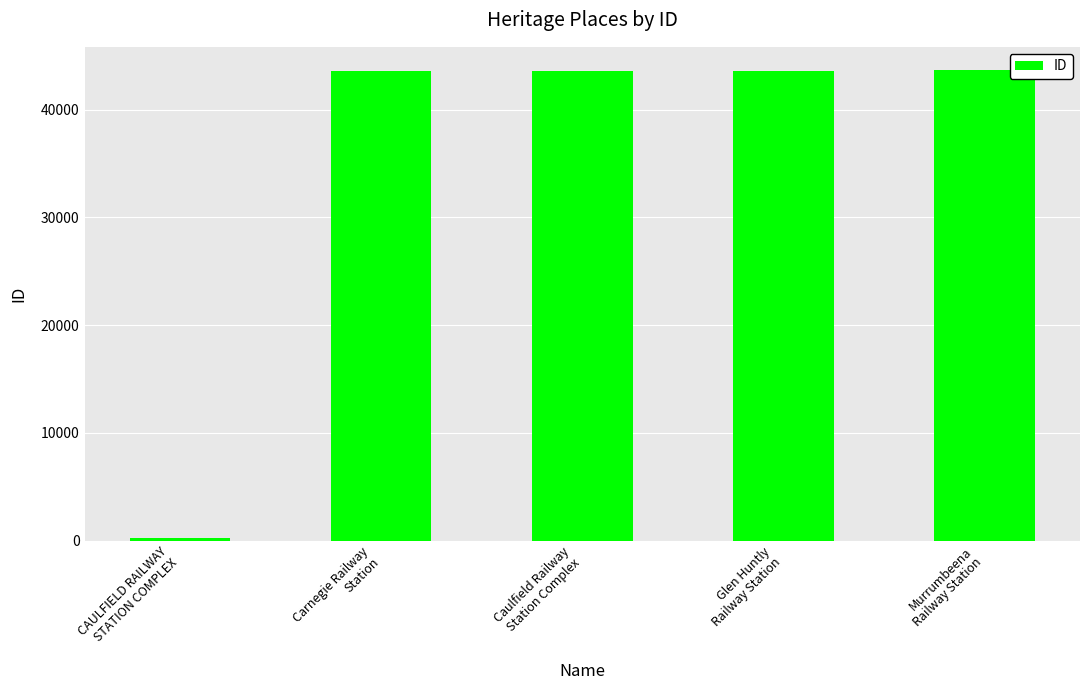

What is the minimum value shown in the chart?

279